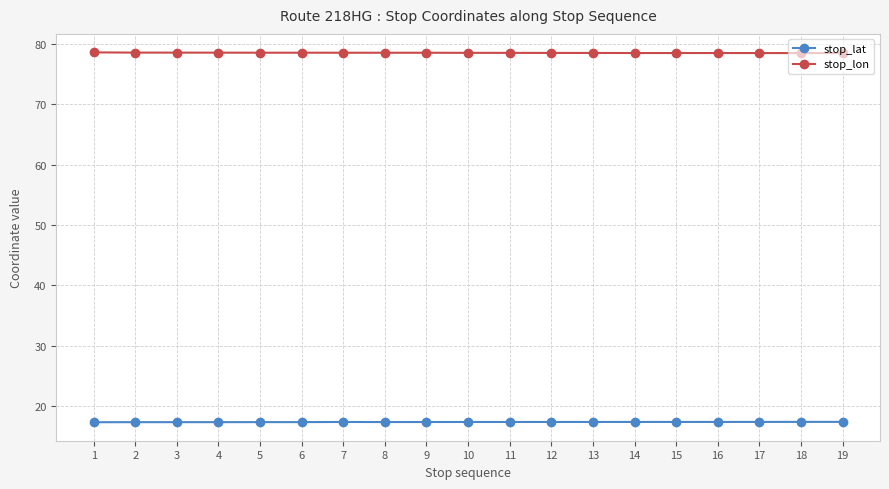

Which series has the largest total across all categories?

stop_lon